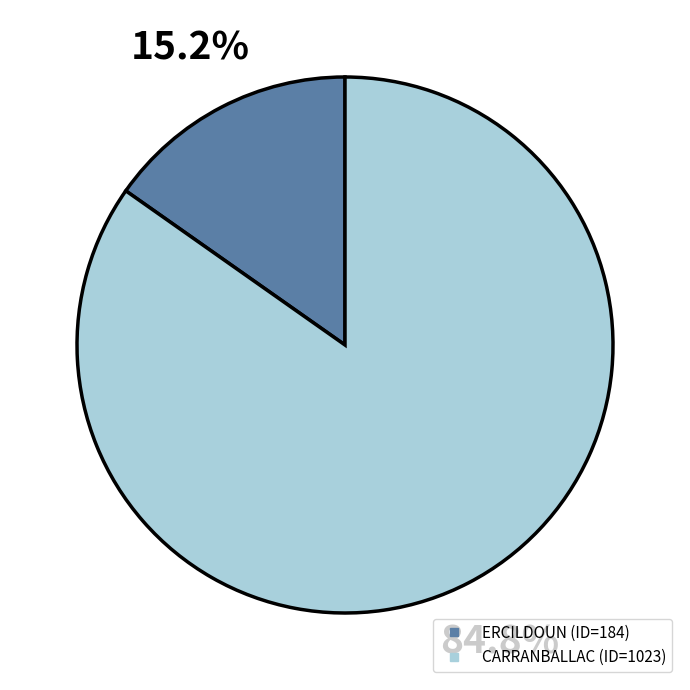

Is the sum of CARRANBALLAC and ERCILDOUN greater than half?

Yes